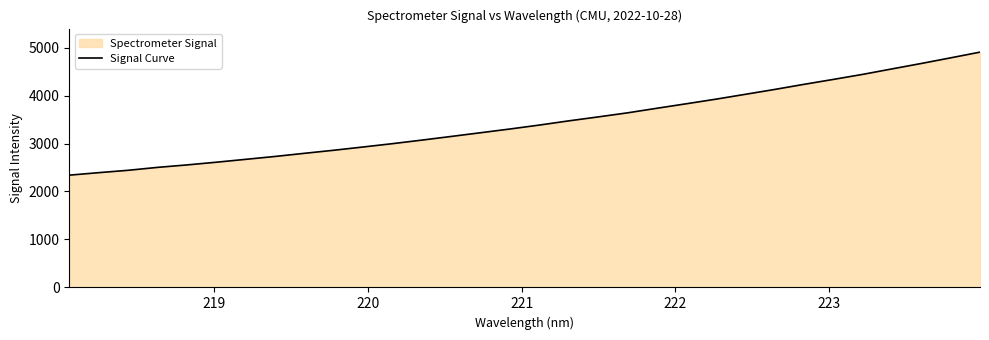

What is the minimum value shown in the chart?

2340.3